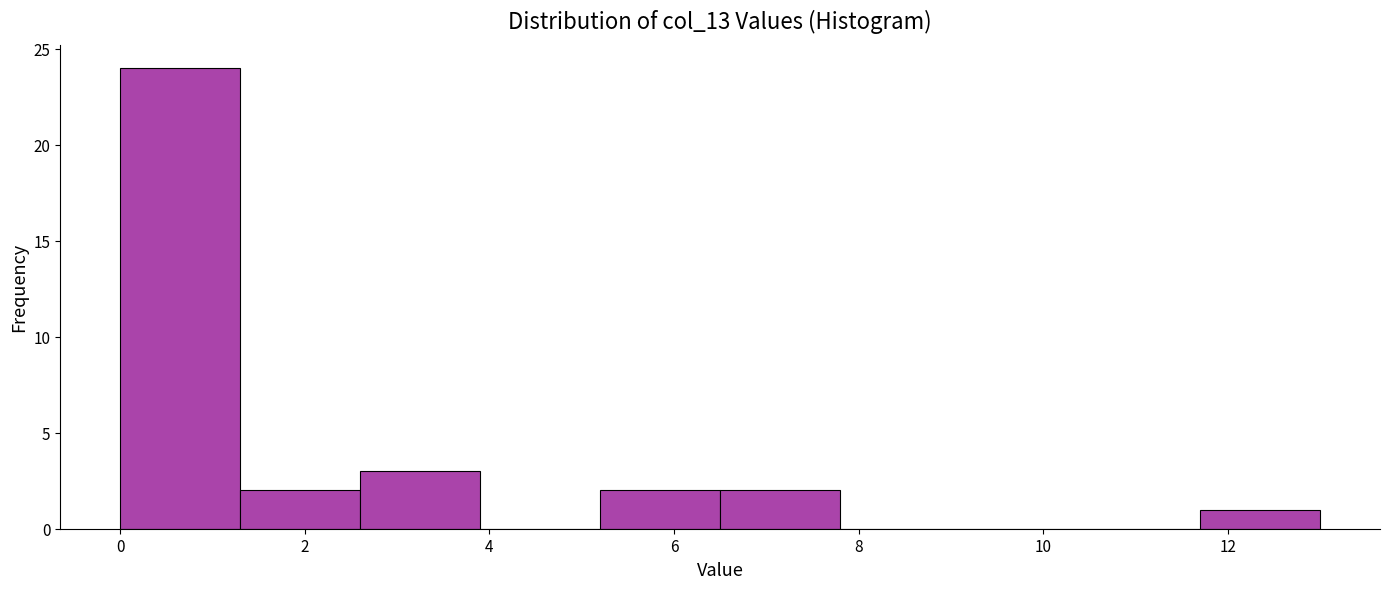

Reading left to right, list every bar in this chart as the range it spans on the x-axis followed by its height. Neither the bar edges nor the heights are printed on the chart, so give them approximately, as read against the axes.

0.0 to 1.3: 24
1.3 to 2.6: 2
2.6 to 3.9: 3
3.9 to 5.2: 0
5.2 to 6.5: 2
6.5 to 7.8: 2
7.8 to 9.1: 0
9.1 to 10.4: 0
10.4 to 11.7: 0
11.7 to 13.0: 1